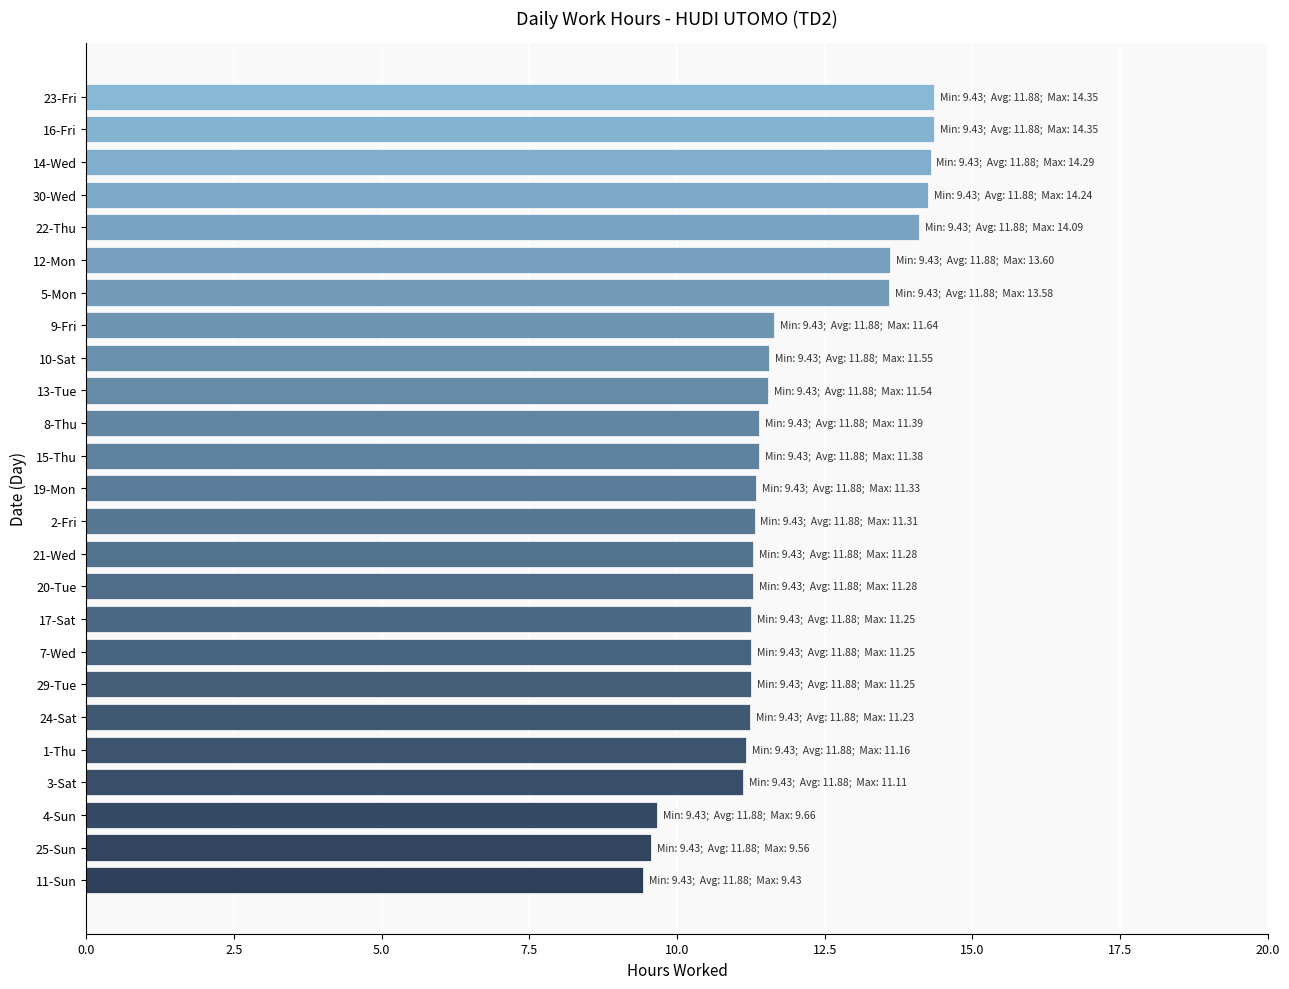

What is the average value?

11.9